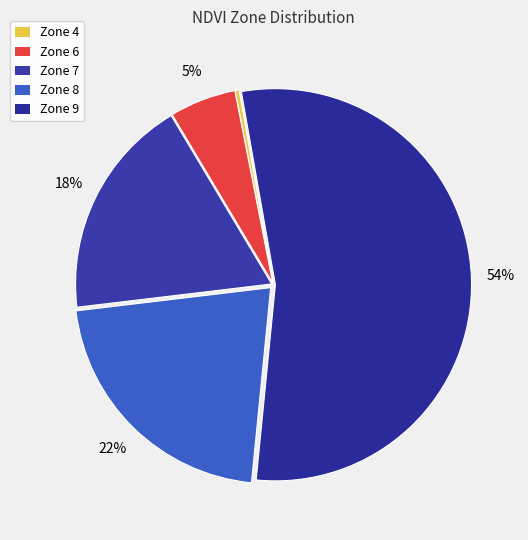

Combined, do Zone 8 and Zone 9 account for over 50%?

Yes